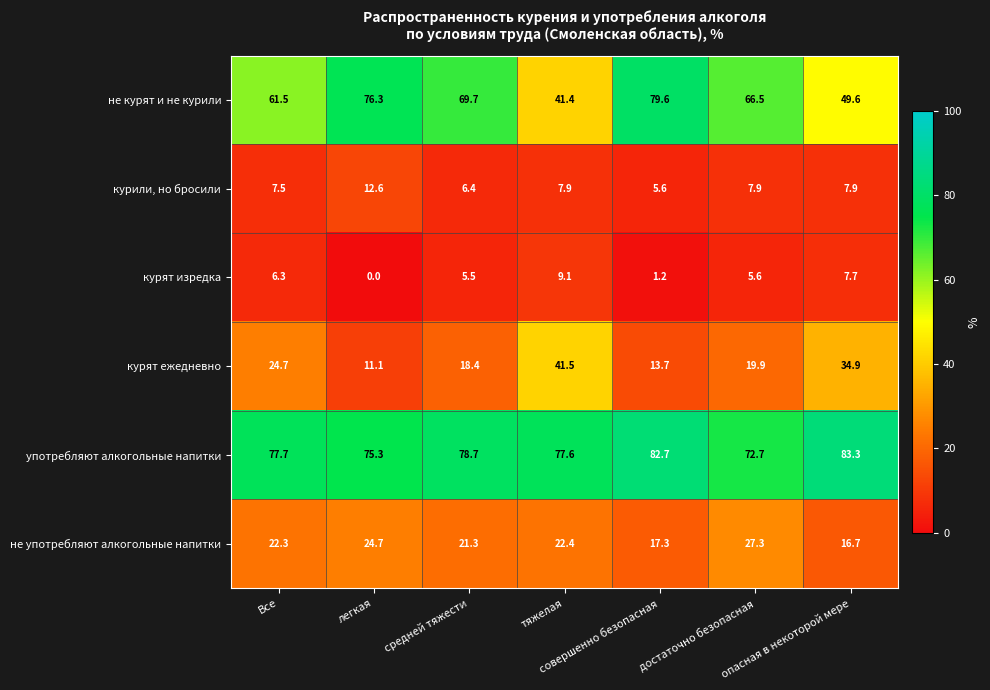

What is the maximum value shown in the chart?

83.3